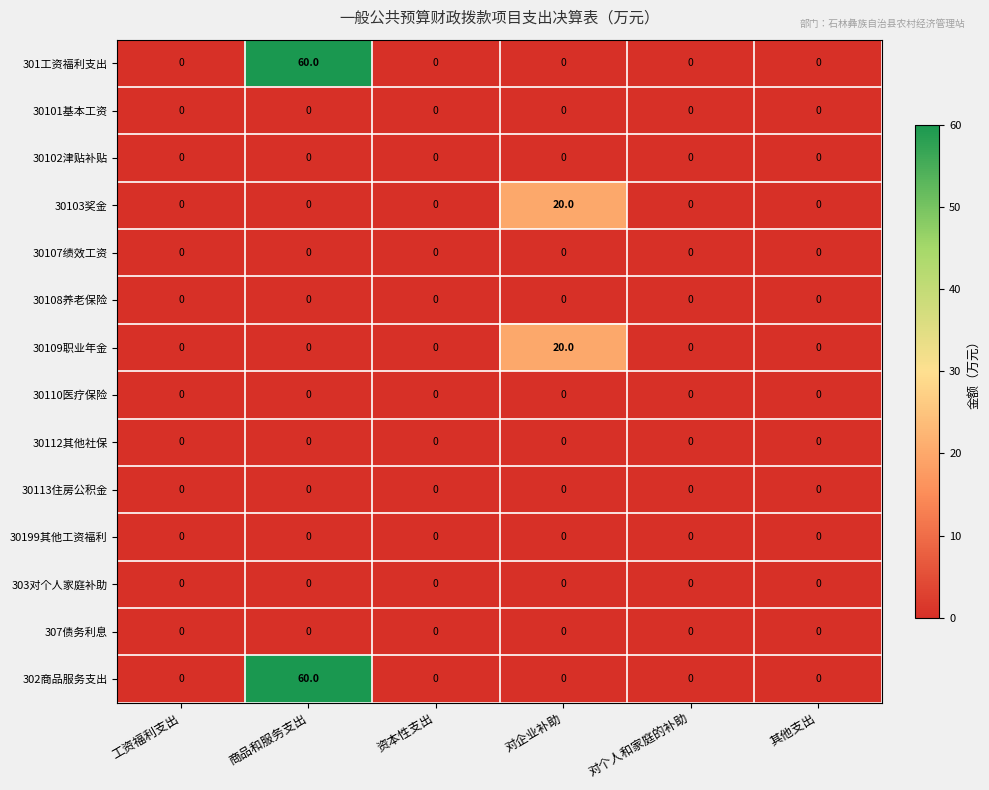

At how many categories does at least one series exceed 58?

1